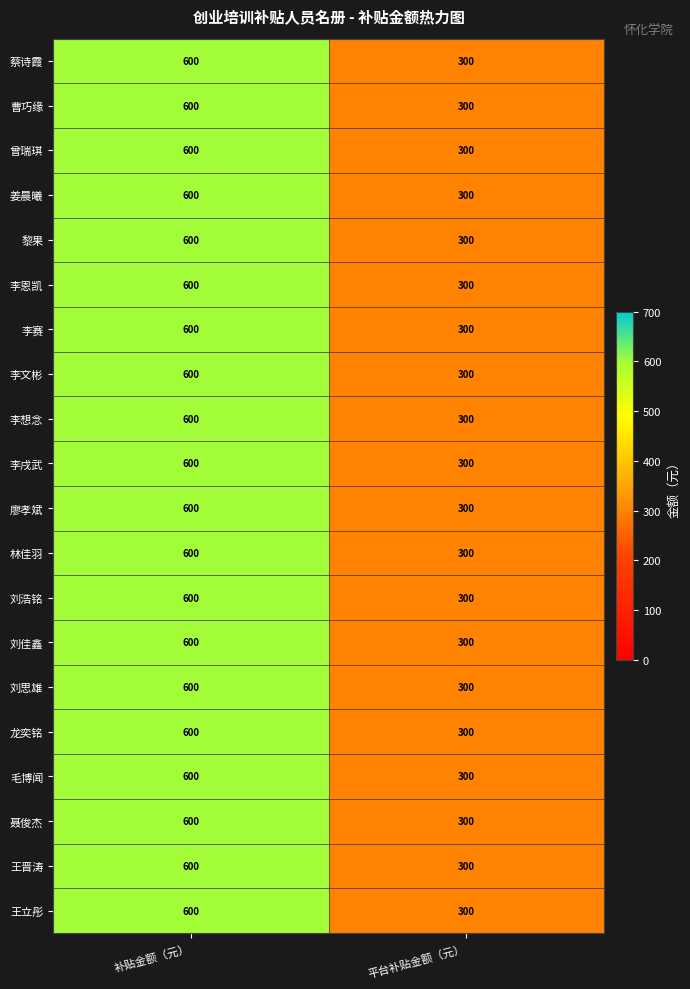

What is the sum of the 李想念 values at 补贴金额（元） and 平台补贴金额（元）?

900